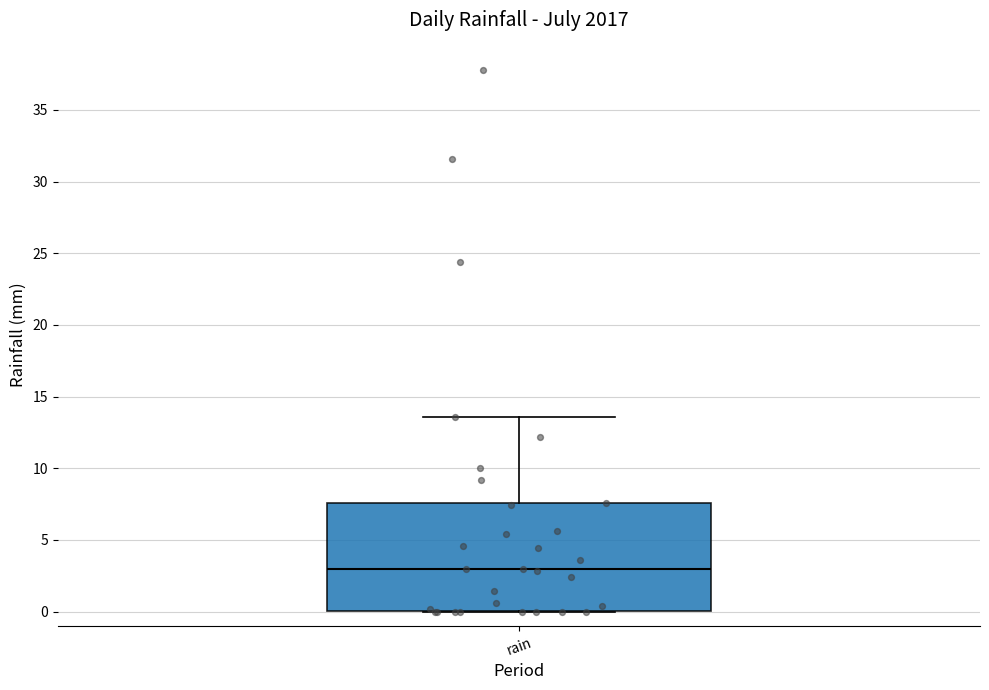

Read this box plot against the y-axis: the position of the median line, the range covered by the box, and the ends of both whiskers. The values are not printed on the chart, so give them approximately, as read against the axis.

median 3.0, box 0.0 to 7.5, whiskers 0.0 to 13.5